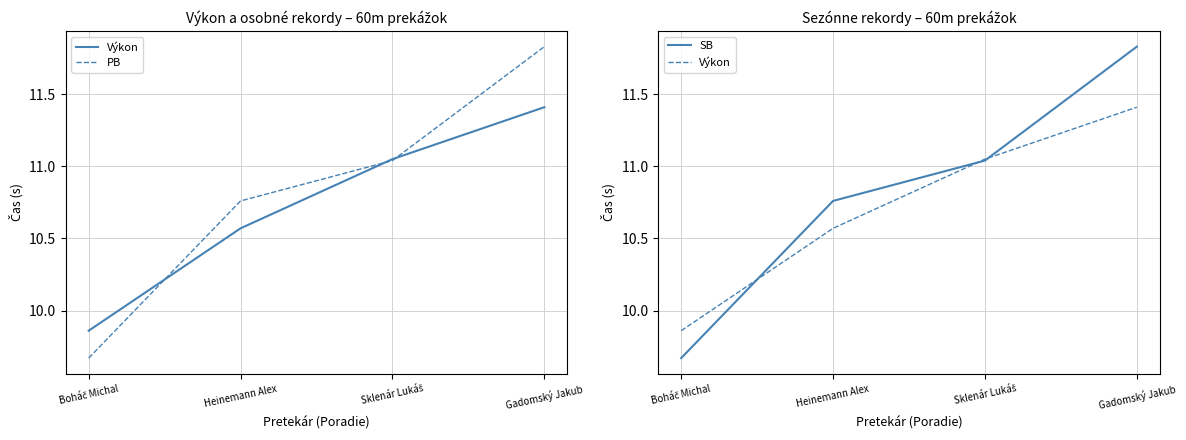

What is the difference between the highest and lowest values at Gadomský Jakub?

0.4